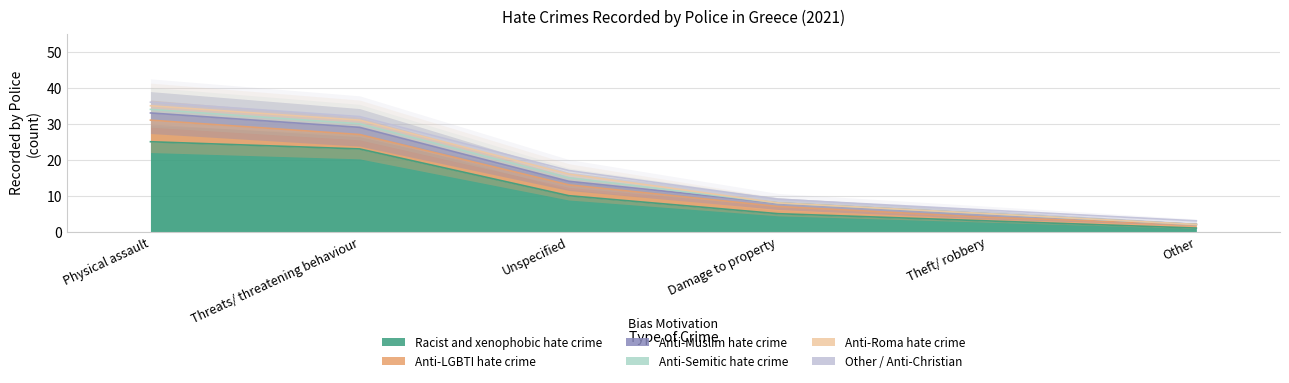

Between Physical assault and Damage to property, which series saw the biggest shift?

Racist and xenophobic hate crime